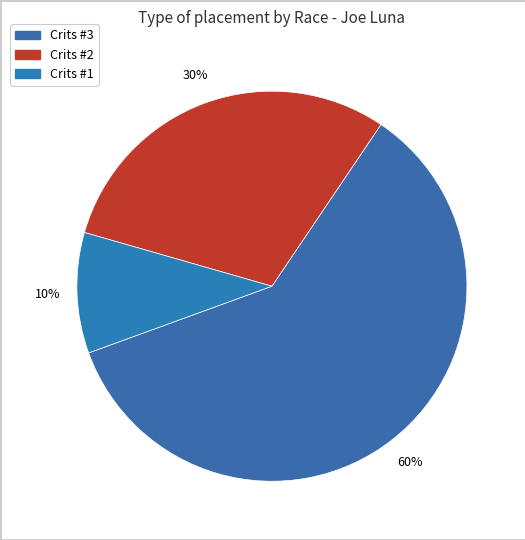

Is there a majority slice in this chart?

Yes